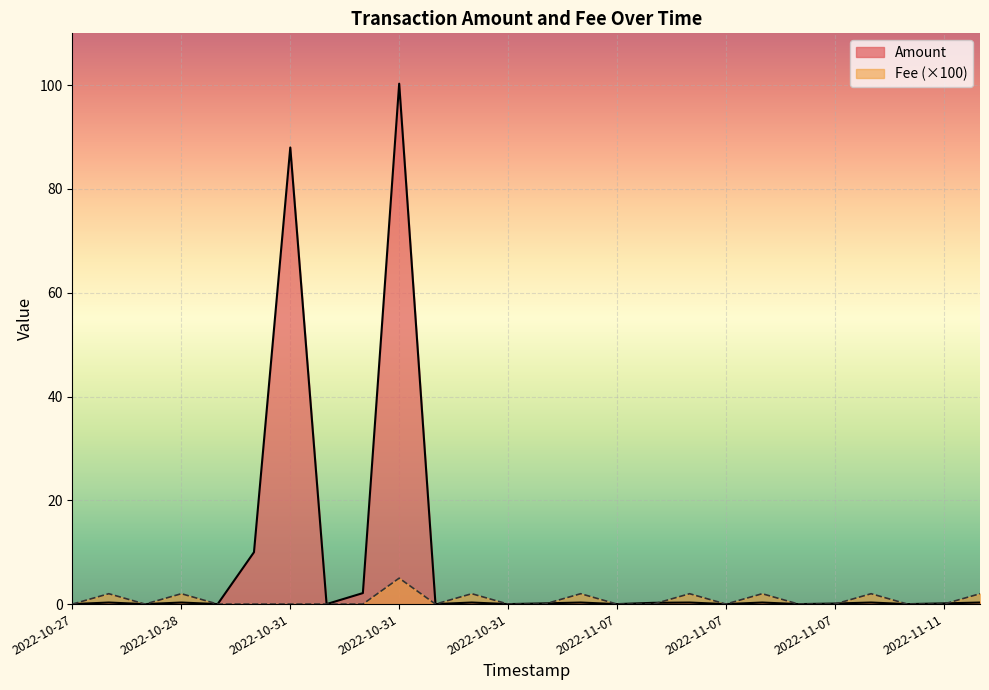

List the series in order of their overall mean, highest first.

Amount, Fee